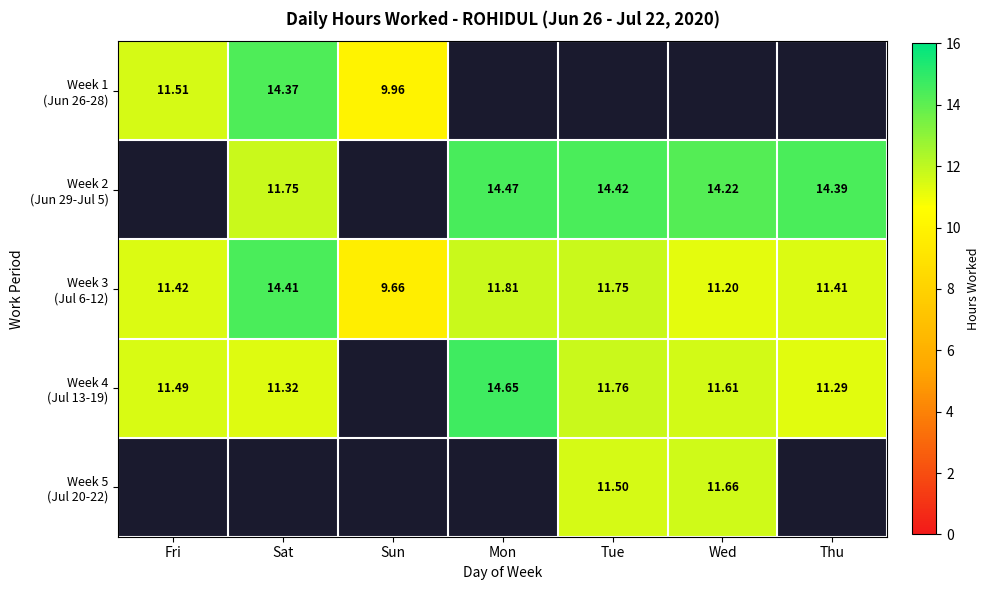

At which label does Week 1 (Jun 26-28) reach its minimum?

Sun